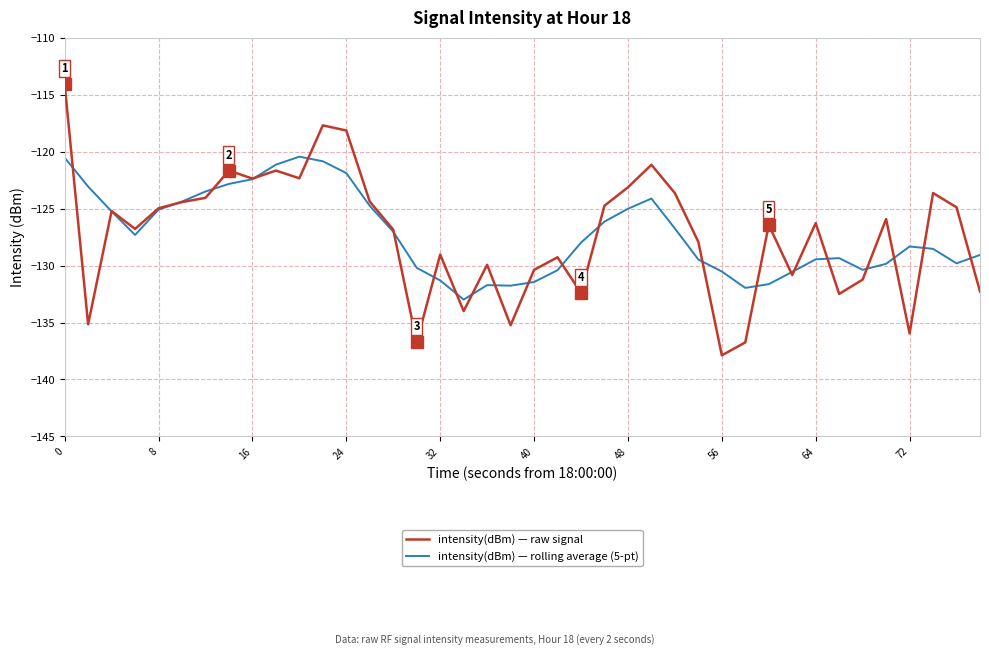

Which series has the widest spread of values?

intensity(dBm) — raw signal